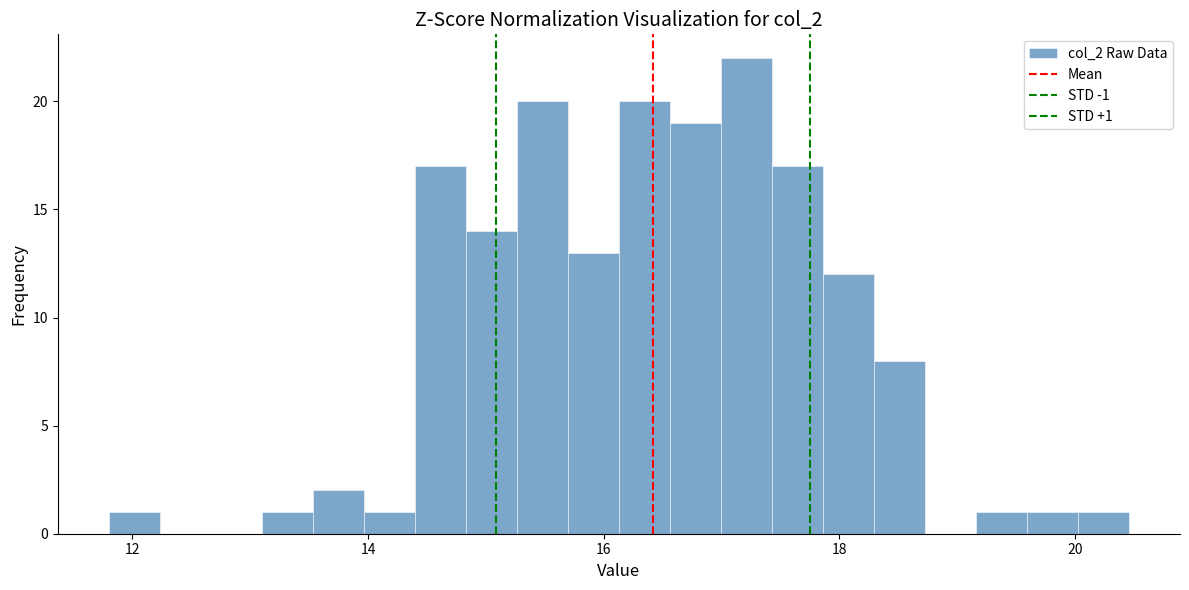

Read against the x-axis, roughly where is the centre of the tallest bar?

17.2